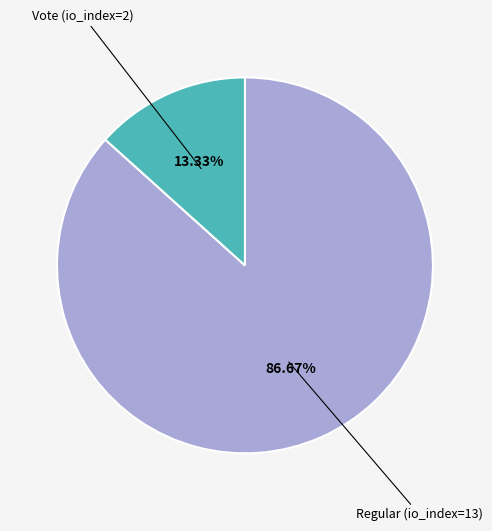

Is there any slice that represents more than half of the pie?

Yes